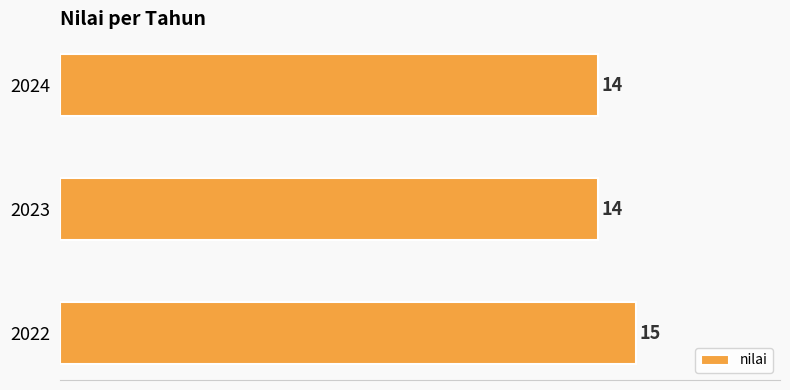

Between 2022 and 2024, which is larger?

2022